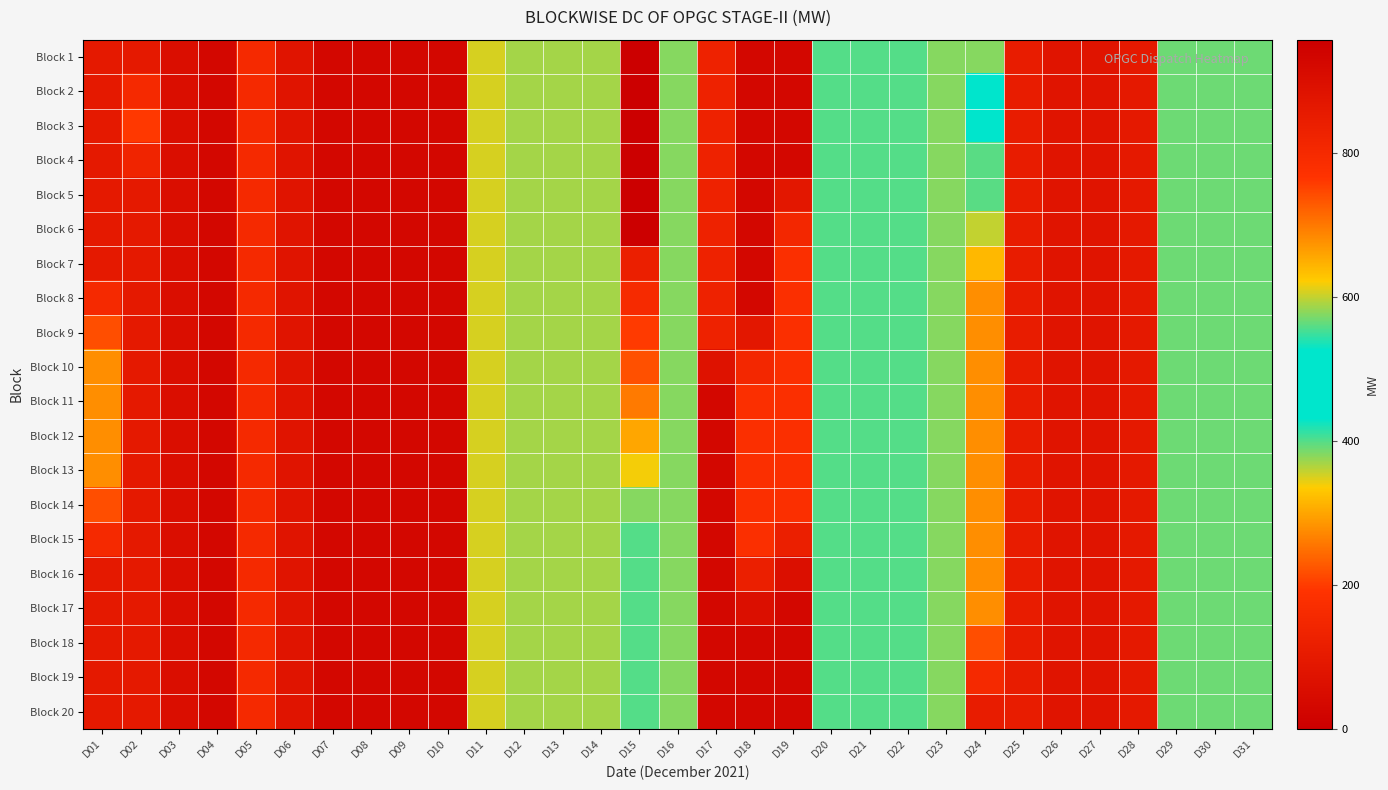

Reading left to right, list all the values displayed in this chart.

Block 1: D01=860	D02=860	D03=900	D04=928	D05=800	D06=880	D07=928	D08=928	D09=928	D10=928	D11=350	D12=370	D13=370	D14=370	D15=0	D16=380	D17=828	D18=928	D19=928	D20=400	D21=400	D22=400	D23=380	D24=380	D25=850	D26=880	D27=880	D28=860	D29=390	D30=390	D31=390
Block 2: D01=860	D02=800	D03=900	D04=928	D05=800	D06=880	D07=928	D08=928	D09=928	D10=928	D11=350	D12=370	D13=370	D14=370	D15=0	D16=380	D17=828	D18=928	D19=928	D20=400	D21=400	D22=400	D23=380	D24=480	D25=850	D26=880	D27=880	D28=860	D29=390	D30=390	D31=390
Block 3: D01=860	D02=760	D03=900	D04=928	D05=800	D06=880	D07=928	D08=928	D09=928	D10=928	D11=350	D12=370	D13=370	D14=370	D15=0	D16=380	D17=828	D18=928	D19=928	D20=400	D21=400	D22=400	D23=380	D24=520	D25=850	D26=880	D27=880	D28=860	D29=390	D30=390	D31=390
Block 4: D01=860	D02=820	D03=900	D04=928	D05=800	D06=880	D07=928	D08=928	D09=928	D10=928	D11=350	D12=370	D13=370	D14=370	D15=0	D16=380	D17=828	D18=928	D19=928	D20=400	D21=400	D22=400	D23=380	D24=560	D25=850	D26=880	D27=880	D28=860	D29=390	D30=390	D31=390
Block 5: D01=860	D02=860	D03=900	D04=928	D05=800	D06=880	D07=928	D08=928	D09=928	D10=928	D11=350	D12=370	D13=370	D14=370	D15=0	D16=380	D17=828	D18=928	D19=868	D20=400	D21=400	D22=400	D23=380	D24=560	D25=850	D26=880	D27=880	D28=860	D29=390	D30=390	D31=390
Block 6: D01=860	D02=860	D03=900	D04=928	D05=800	D06=880	D07=928	D08=928	D09=928	D10=928	D11=350	D12=370	D13=370	D14=370	D15=0	D16=380	D17=828	D18=928	D19=808	D20=400	D21=400	D22=400	D23=380	D24=600	D25=850	D26=880	D27=880	D28=860	D29=390	D30=390	D31=390
Block 7: D01=860	D02=860	D03=900	D04=928	D05=800	D06=880	D07=928	D08=928	D09=928	D10=928	D11=350	D12=370	D13=370	D14=370	D15=120	D16=380	D17=828	D18=928	D19=778	D20=400	D21=400	D22=400	D23=380	D24=640	D25=850	D26=880	D27=880	D28=860	D29=390	D30=390	D31=390
Block 8: D01=800	D02=860	D03=900	D04=928	D05=800	D06=880	D07=928	D08=928	D09=928	D10=928	D11=350	D12=370	D13=370	D14=370	D15=160	D16=380	D17=828	D18=928	D19=778	D20=400	D21=400	D22=400	D23=380	D24=680	D25=850	D26=880	D27=880	D28=860	D29=390	D30=390	D31=390
Block 9: D01=740	D02=860	D03=900	D04=928	D05=800	D06=880	D07=928	D08=928	D09=928	D10=928	D11=350	D12=370	D13=370	D14=370	D15=200	D16=380	D17=828	D18=868	D19=778	D20=400	D21=400	D22=400	D23=380	D24=680	D25=850	D26=880	D27=880	D28=860	D29=390	D30=390	D31=390
Block 10: D01=680	D02=860	D03=900	D04=928	D05=800	D06=880	D07=928	D08=928	D09=928	D10=928	D11=350	D12=370	D13=370	D14=370	D15=220	D16=380	D17=888	D18=808	D19=778	D20=400	D21=400	D22=400	D23=380	D24=680	D25=850	D26=880	D27=880	D28=860	D29=390	D30=390	D31=390
Block 11: D01=680	D02=860	D03=900	D04=928	D05=800	D06=880	D07=928	D08=928	D09=928	D10=928	D11=350	D12=370	D13=370	D14=370	D15=260	D16=380	D17=928	D18=778	D19=778	D20=400	D21=400	D22=400	D23=380	D24=680	D25=850	D26=880	D27=880	D28=860	D29=390	D30=390	D31=390
Block 12: D01=680	D02=860	D03=900	D04=928	D05=800	D06=880	D07=928	D08=928	D09=928	D10=928	D11=350	D12=370	D13=370	D14=370	D15=300	D16=380	D17=928	D18=778	D19=778	D20=400	D21=400	D22=400	D23=380	D24=680	D25=850	D26=880	D27=880	D28=860	D29=390	D30=390	D31=390
Block 13: D01=680	D02=860	D03=900	D04=928	D05=800	D06=880	D07=928	D08=928	D09=928	D10=928	D11=350	D12=370	D13=370	D14=370	D15=340	D16=380	D17=928	D18=778	D19=778	D20=400	D21=400	D22=400	D23=380	D24=680	D25=850	D26=880	D27=880	D28=860	D29=390	D30=390	D31=390
Block 14: D01=740	D02=860	D03=900	D04=928	D05=800	D06=880	D07=928	D08=928	D09=928	D10=928	D11=350	D12=370	D13=370	D14=370	D15=380	D16=380	D17=928	D18=778	D19=778	D20=400	D21=400	D22=400	D23=380	D24=680	D25=850	D26=880	D27=880	D28=860	D29=390	D30=390	D31=390
Block 15: D01=800	D02=860	D03=900	D04=928	D05=800	D06=880	D07=928	D08=928	D09=928	D10=928	D11=350	D12=370	D13=370	D14=370	D15=400	D16=380	D17=928	D18=778	D19=838	D20=400	D21=400	D22=400	D23=380	D24=680	D25=850	D26=880	D27=880	D28=860	D29=390	D30=390	D31=390
Block 16: D01=860	D02=860	D03=900	D04=928	D05=800	D06=880	D07=928	D08=928	D09=928	D10=928	D11=350	D12=370	D13=370	D14=370	D15=400	D16=380	D17=928	D18=838	D19=898	D20=400	D21=400	D22=400	D23=380	D24=680	D25=850	D26=880	D27=880	D28=860	D29=390	D30=390	D31=390
Block 17: D01=860	D02=860	D03=900	D04=928	D05=800	D06=880	D07=928	D08=928	D09=928	D10=928	D11=350	D12=370	D13=370	D14=370	D15=400	D16=380	D17=928	D18=898	D19=928	D20=400	D21=400	D22=400	D23=380	D24=680	D25=850	D26=880	D27=880	D28=860	D29=390	D30=390	D31=390
Block 18: D01=860	D02=860	D03=900	D04=928	D05=800	D06=880	D07=928	D08=928	D09=928	D10=928	D11=350	D12=370	D13=370	D14=370	D15=400	D16=380	D17=928	D18=928	D19=928	D20=400	D21=400	D22=400	D23=380	D24=740	D25=850	D26=880	D27=880	D28=860	D29=390	D30=390	D31=390
Block 19: D01=860	D02=860	D03=900	D04=928	D05=800	D06=880	D07=928	D08=928	D09=928	D10=928	D11=350	D12=370	D13=370	D14=370	D15=400	D16=380	D17=928	D18=928	D19=928	D20=400	D21=400	D22=400	D23=380	D24=800	D25=850	D26=880	D27=880	D28=860	D29=390	D30=390	D31=390
Block 20: D01=860	D02=860	D03=900	D04=928	D05=800	D06=880	D07=928	D08=928	D09=928	D10=928	D11=350	D12=370	D13=370	D14=370	D15=400	D16=380	D17=928	D18=928	D19=928	D20=400	D21=400	D22=400	D23=380	D24=850	D25=850	D26=880	D27=880	D28=860	D29=390	D30=390	D31=390